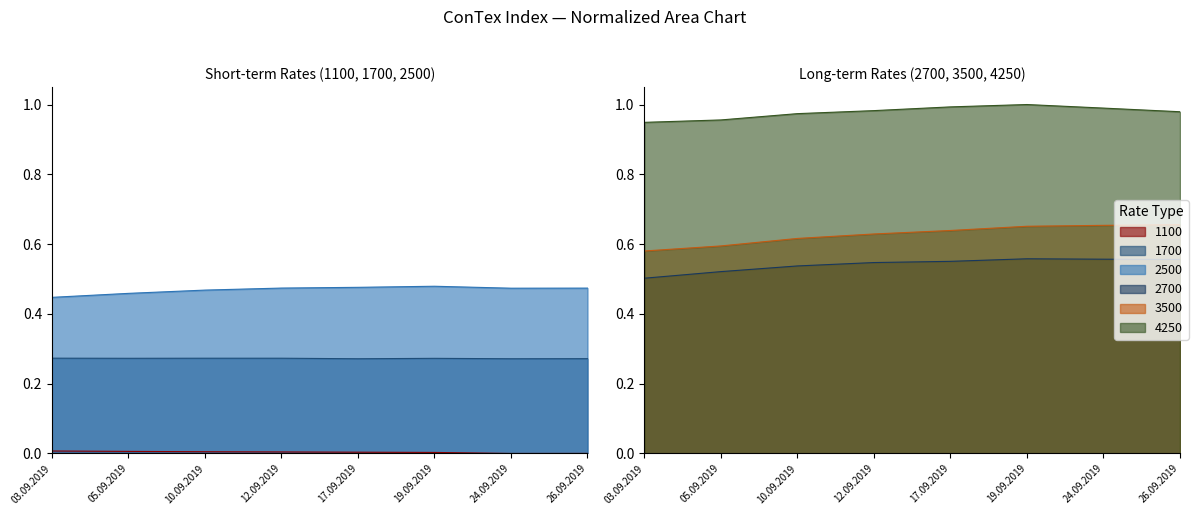

What is the greatest value displayed?

1.0